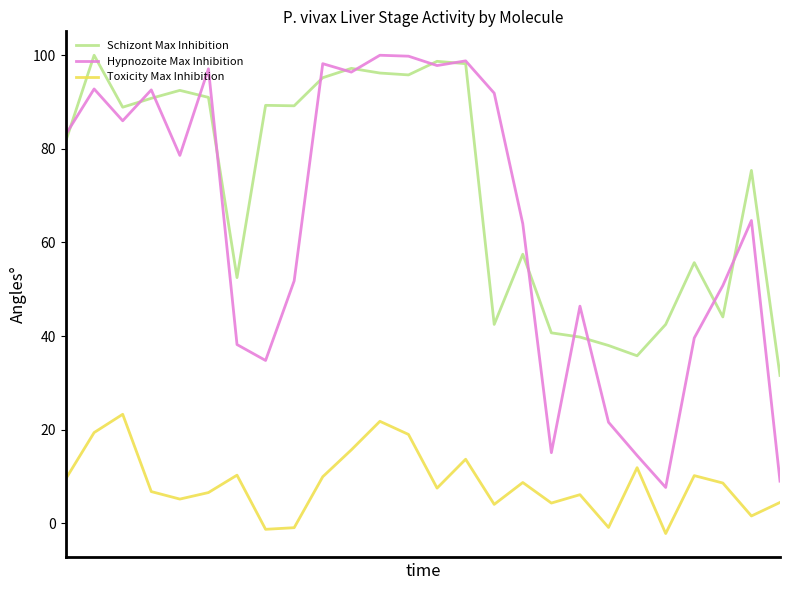

What is the minimum value for Hypnozoite Max Inhibition?

7.7